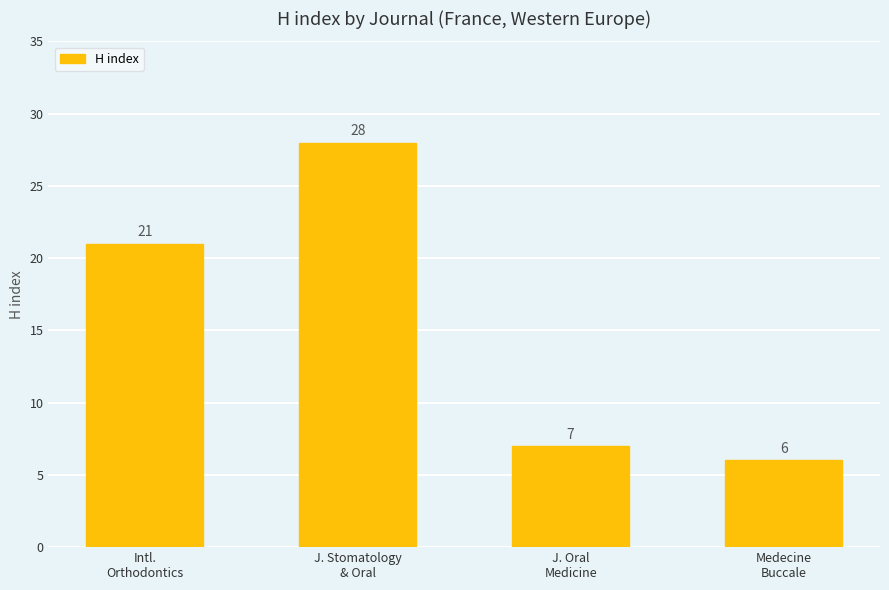

How many data points does each series have?

4